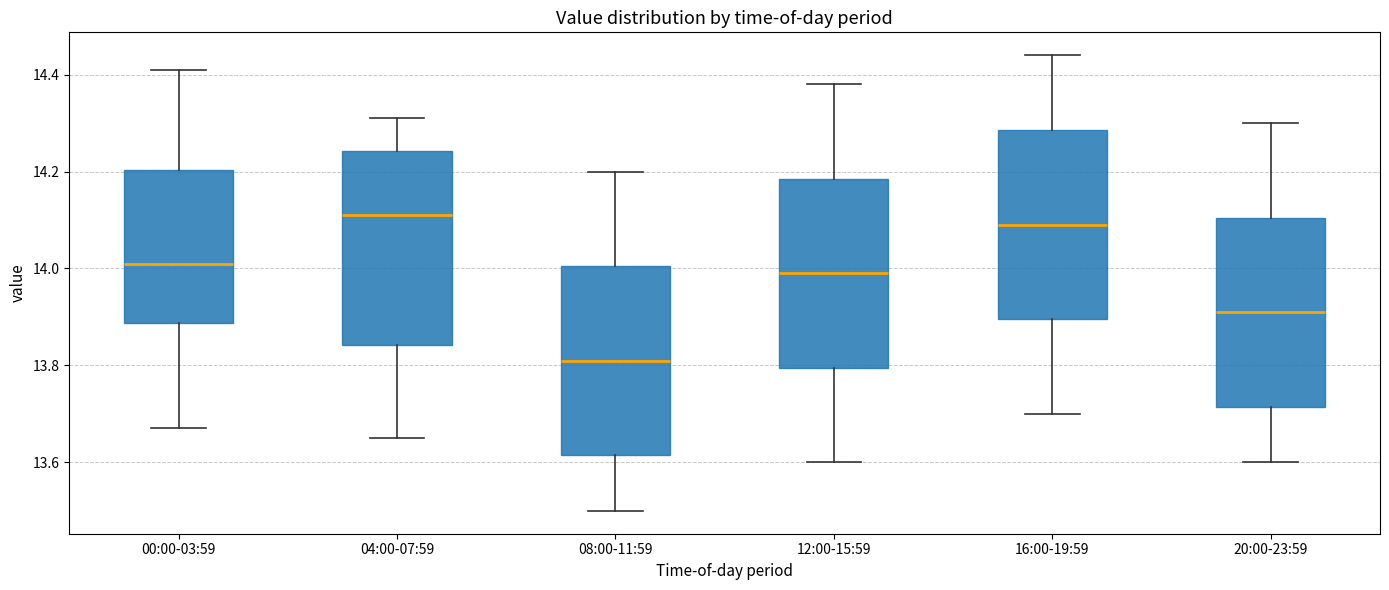

Where is the lower edge of the box for 12:00-15:59 on the y-axis? The values are not printed on the chart, so give them approximately, as read against the axis.

13.80